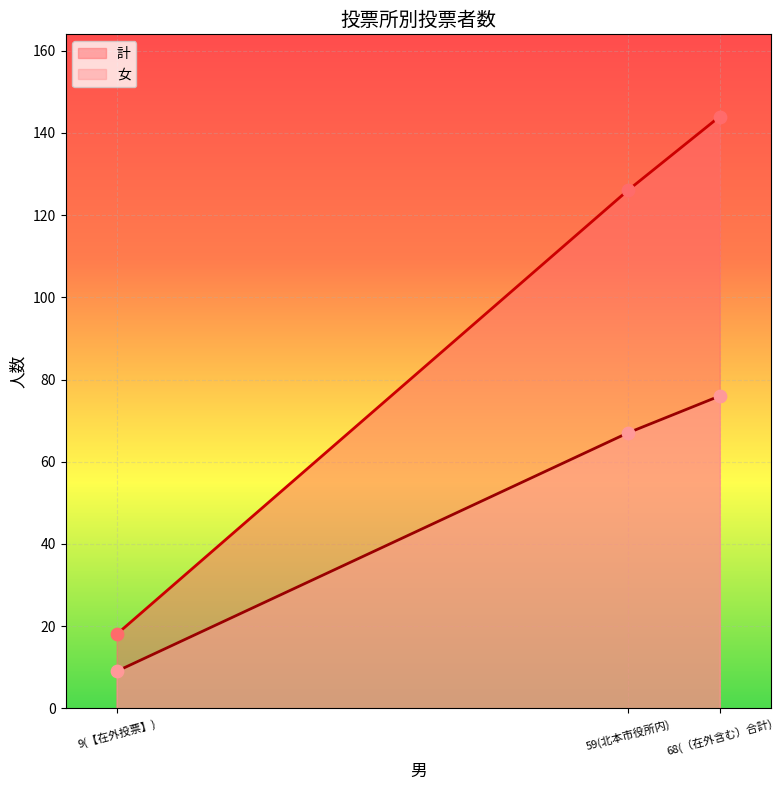

At which category is the sum across all series the highest?

68(（在外含む）合計)